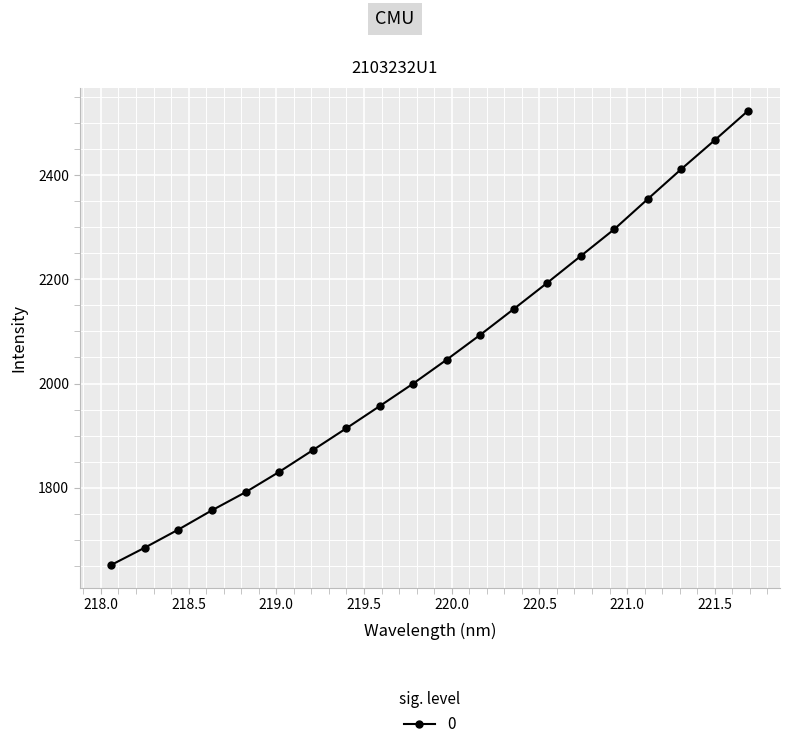

What is the label of the 11th point from the right?

219.7801